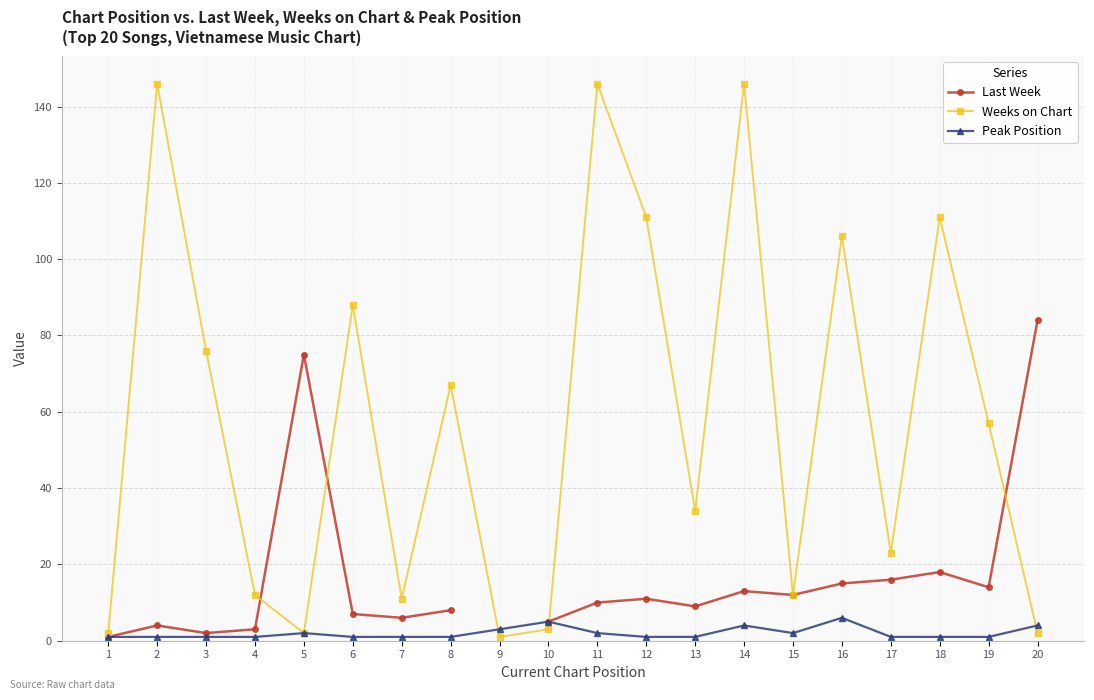

What is the maximum value shown in the chart?

146.0